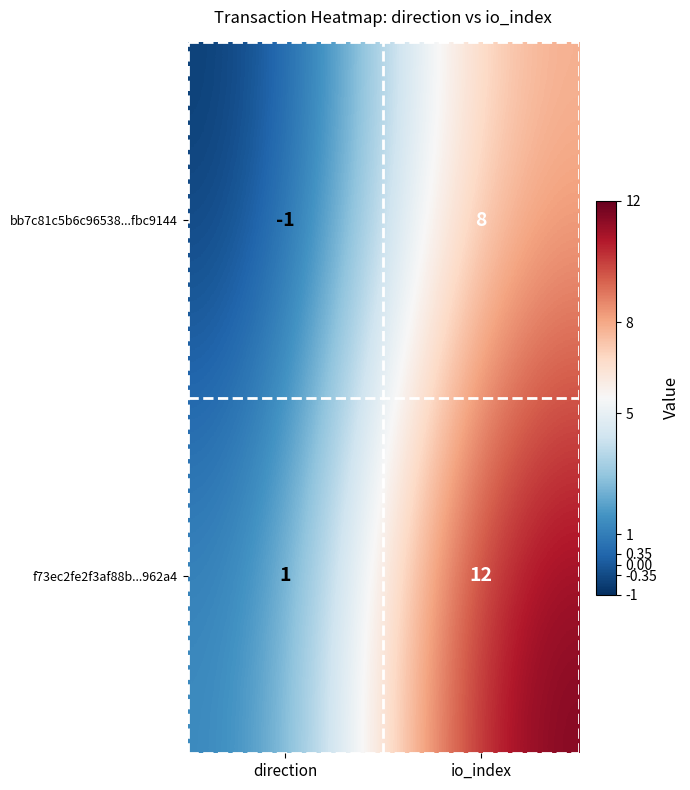

What is the greatest value displayed?

12